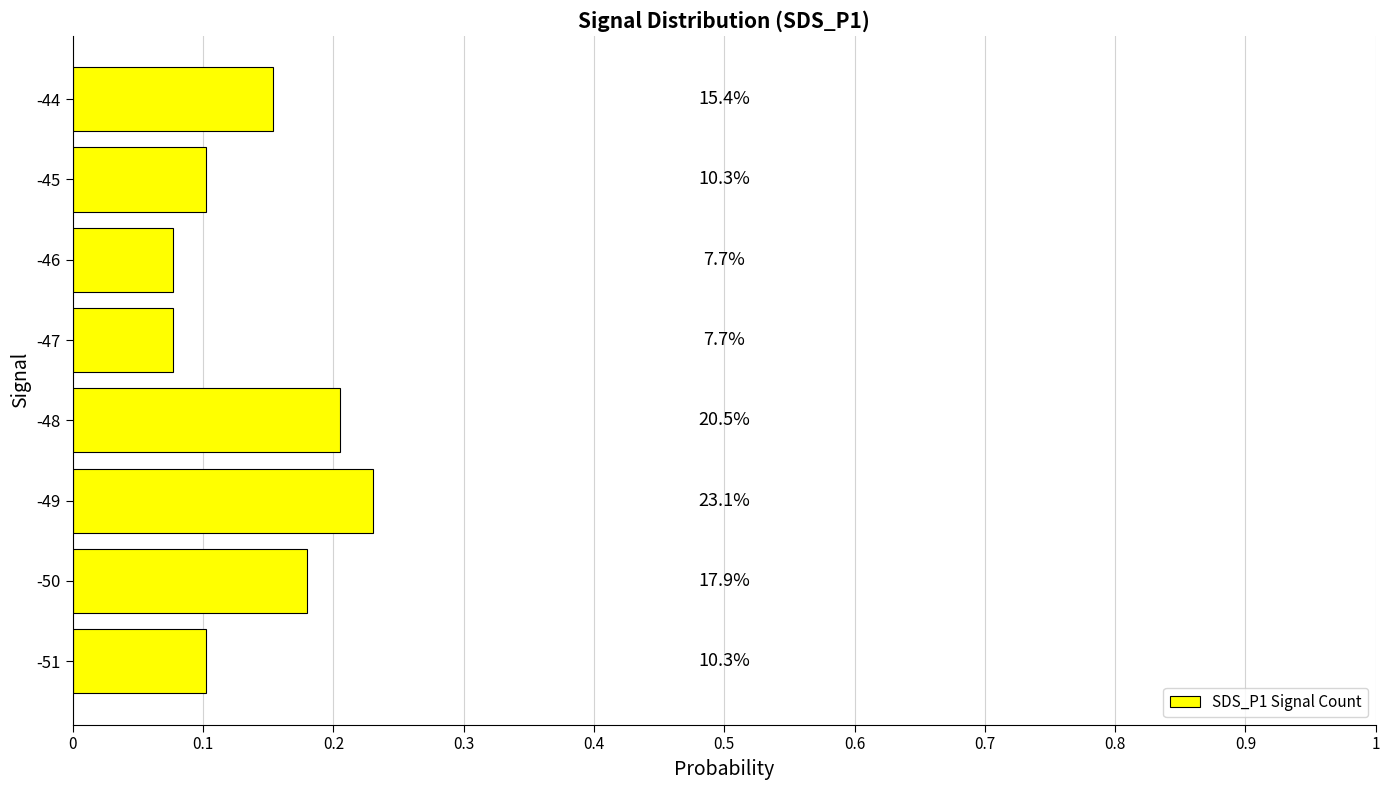

How many values are between 0 and 1?

8